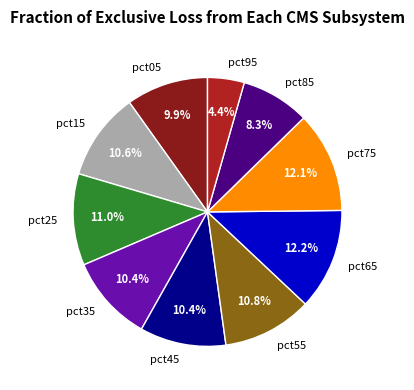

Does pct55 account for over 50% of the chart?

No